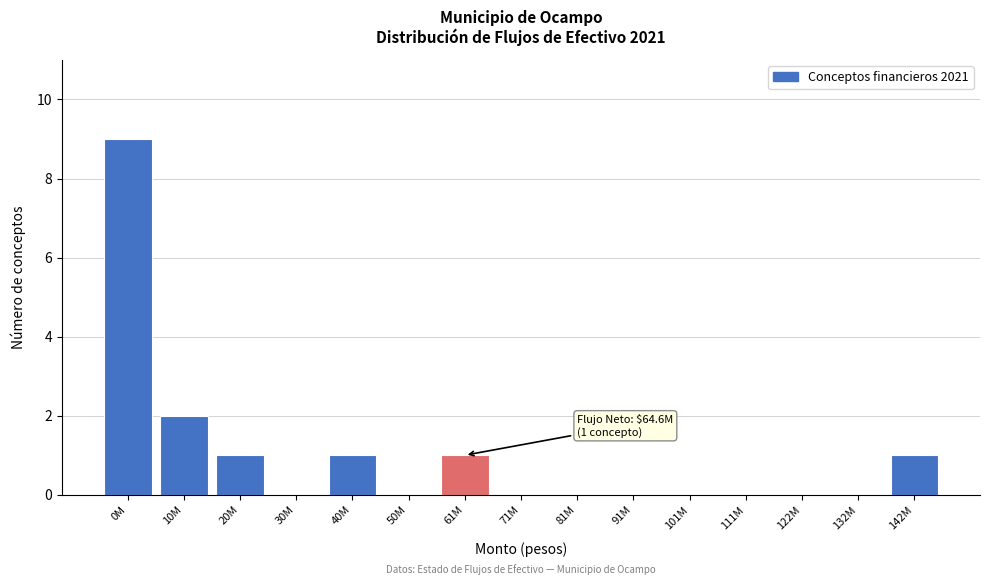

Reading left to right, list all the values displayed in this chart.

0M=9	10M=2	20M=1	30M=0	40M=1	50M=0	61M=1	71M=0	81M=0	91M=0	101M=0	111M=0	122M=0	132M=0	142M=1